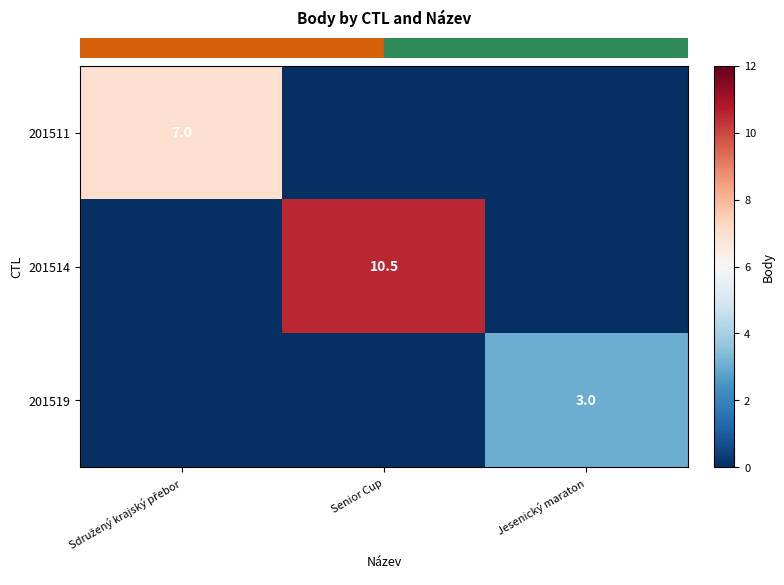

What is the total value across all series at Senior Cup?

10.5